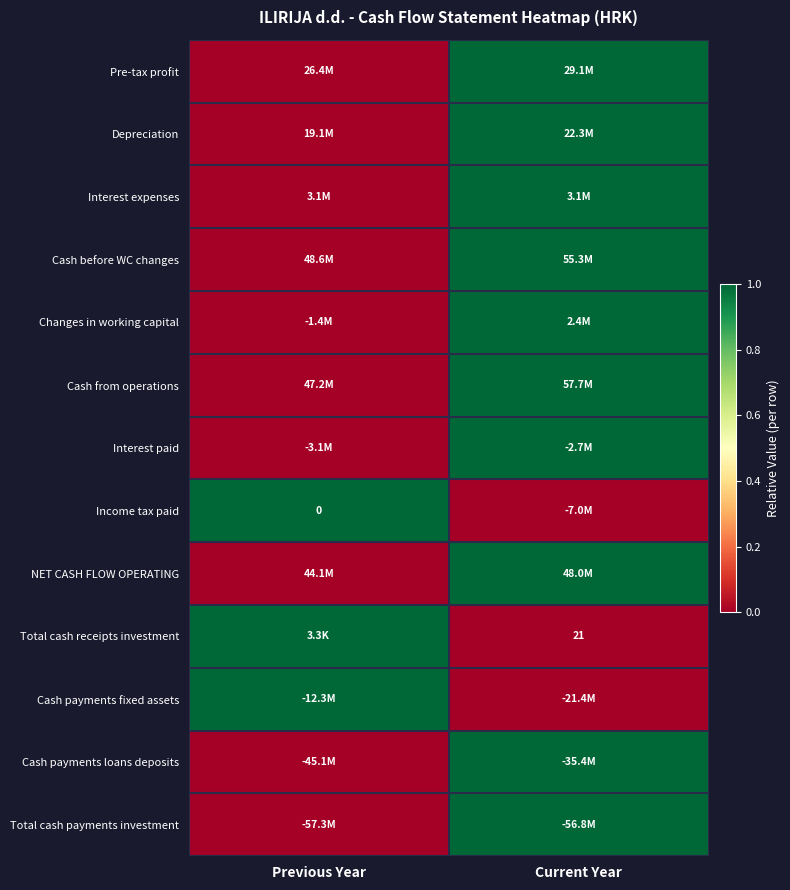

At which category is the sum across all series the highest?

Current Year